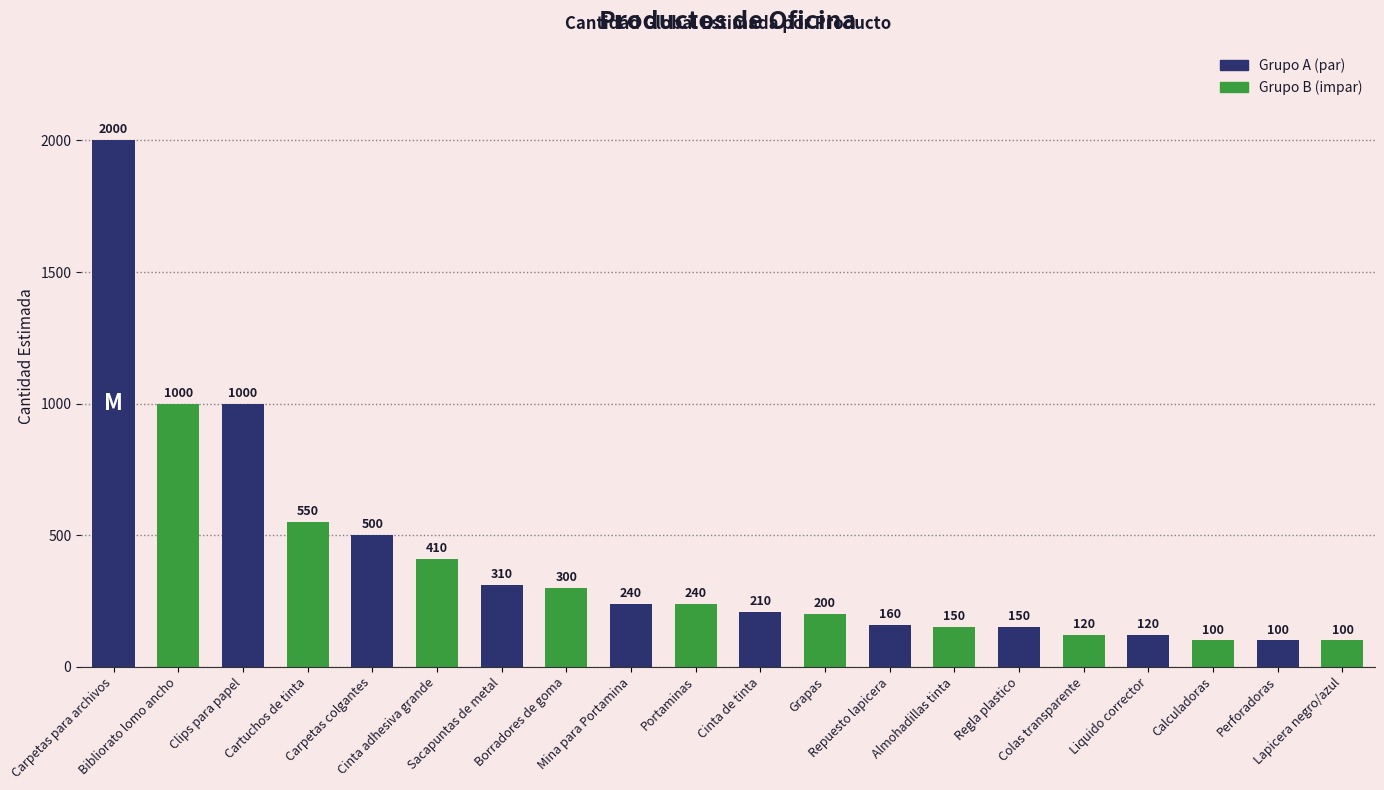

How many bars are there in total?

20